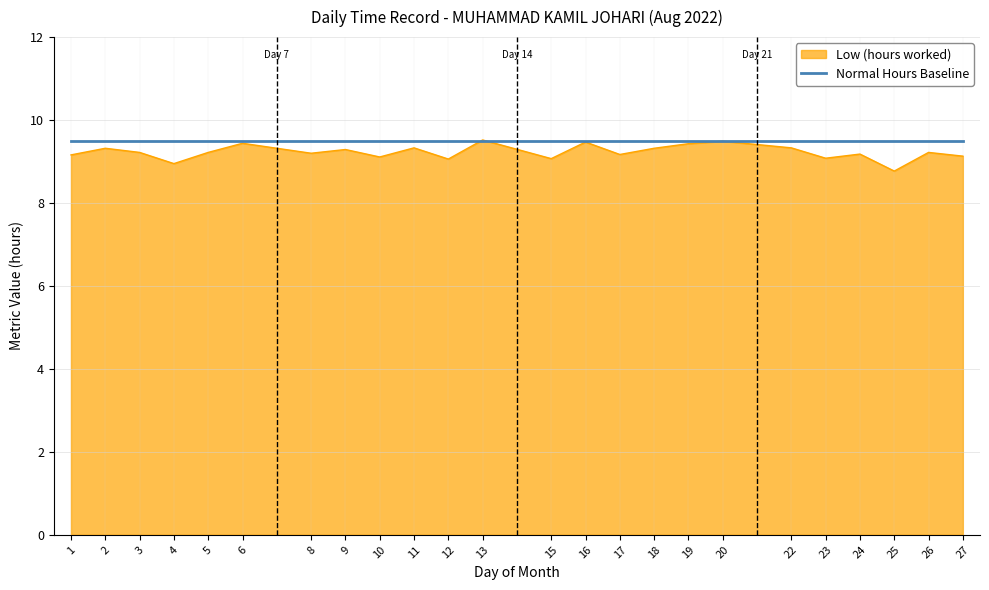

Is it true that Low (hours worked) equals 9.3 at 22?

True